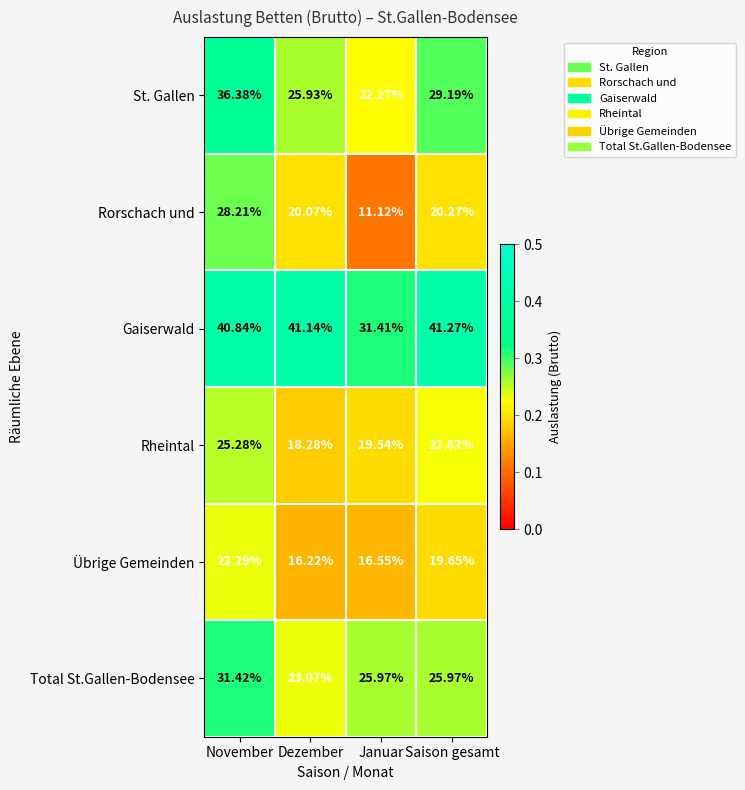

At which category is the sum across all series the highest?

November